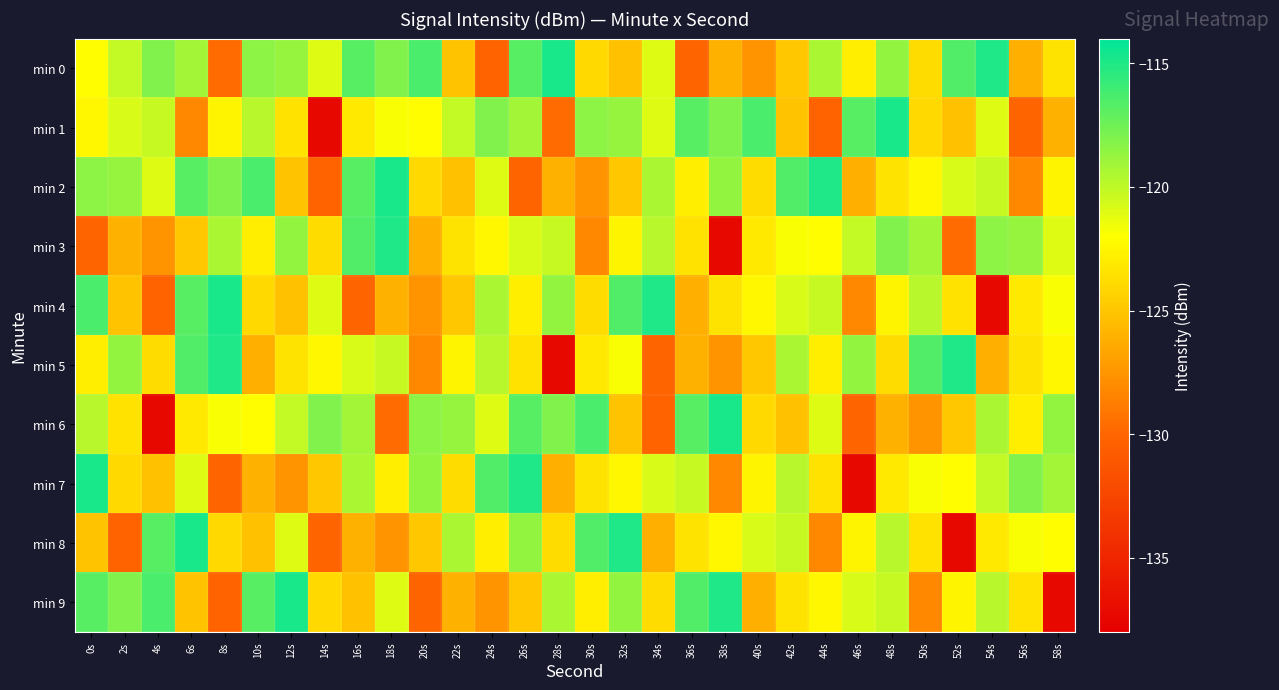

How many series are shown in this chart?

10